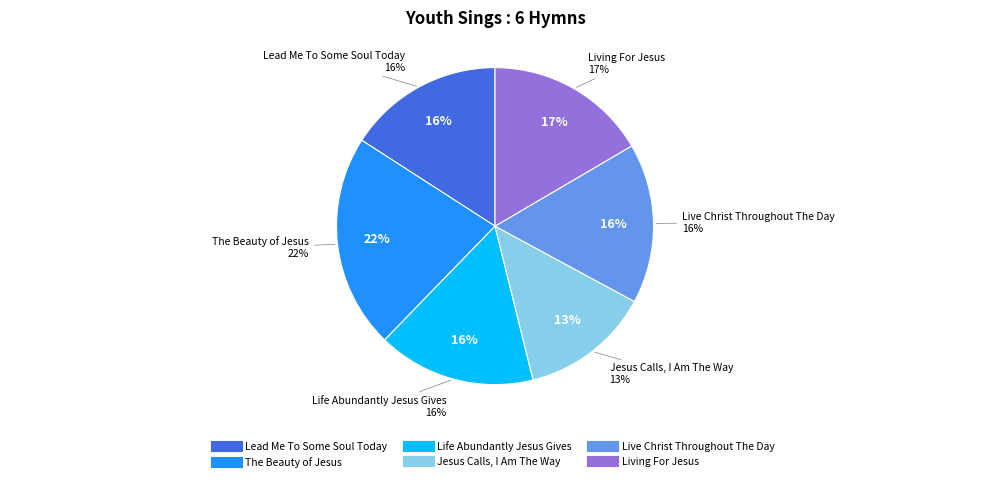

How much of the chart is everything except Lead Me To Some Soul Today?

84.1%